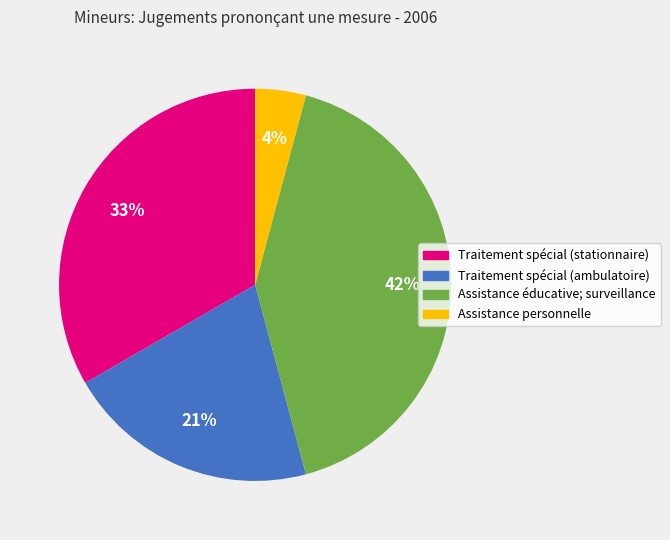

Which slice is the smallest?

Assistance personnelle